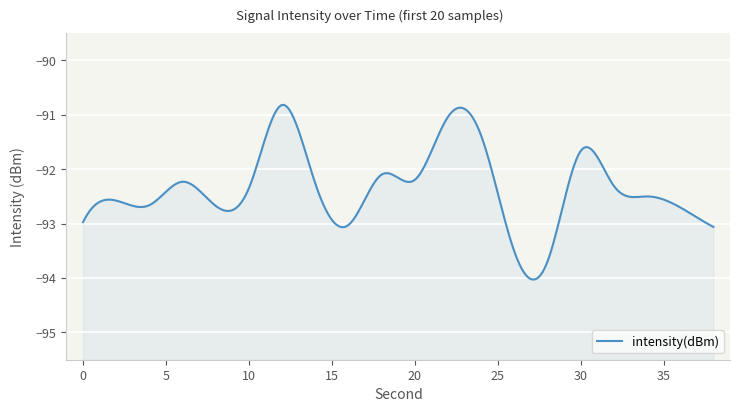

Reading left to right, transcribe all the data shown in this chart.

-93.0	-92.6	-92.7	-92.2	-92.7	-92.3	-90.8	-92.3	-93.0	-92.1	-92.2	-91.0	-91.4	-93.5	-93.7	-91.7	-92.3	-92.5	-92.7	-93.1